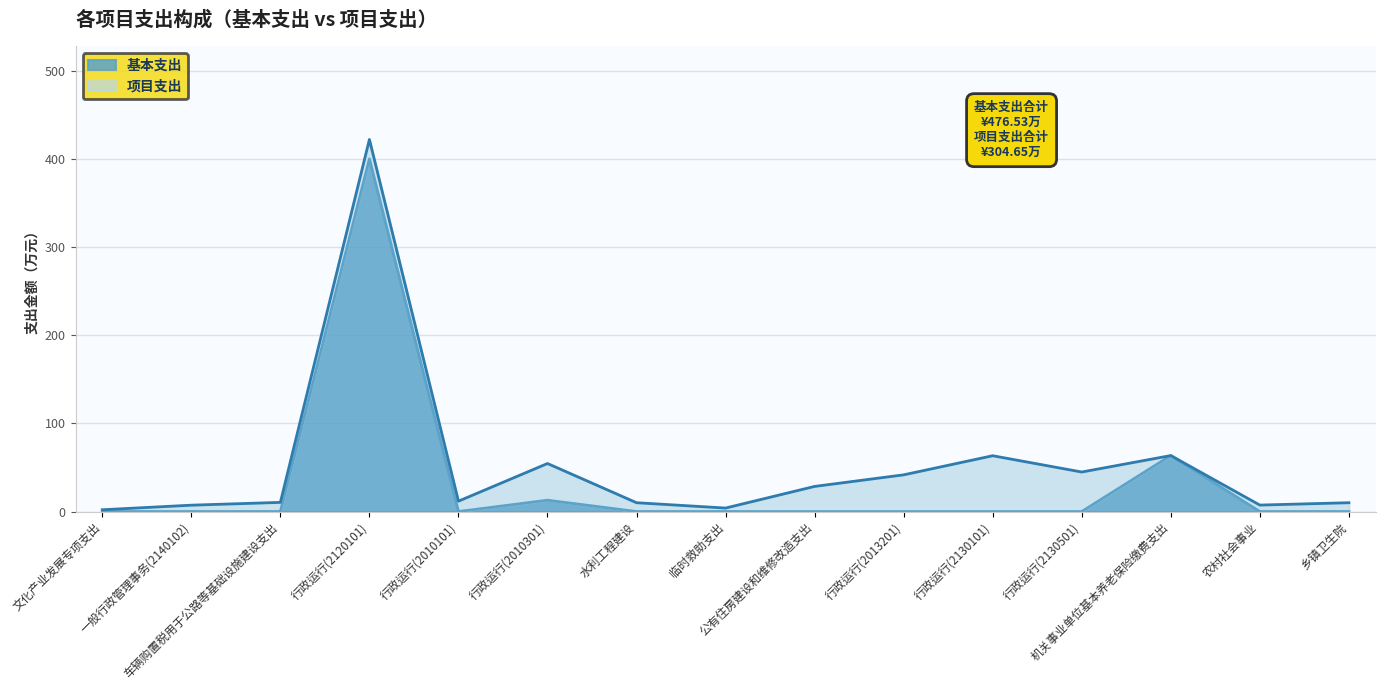

How many lines are shown in the chart?

2